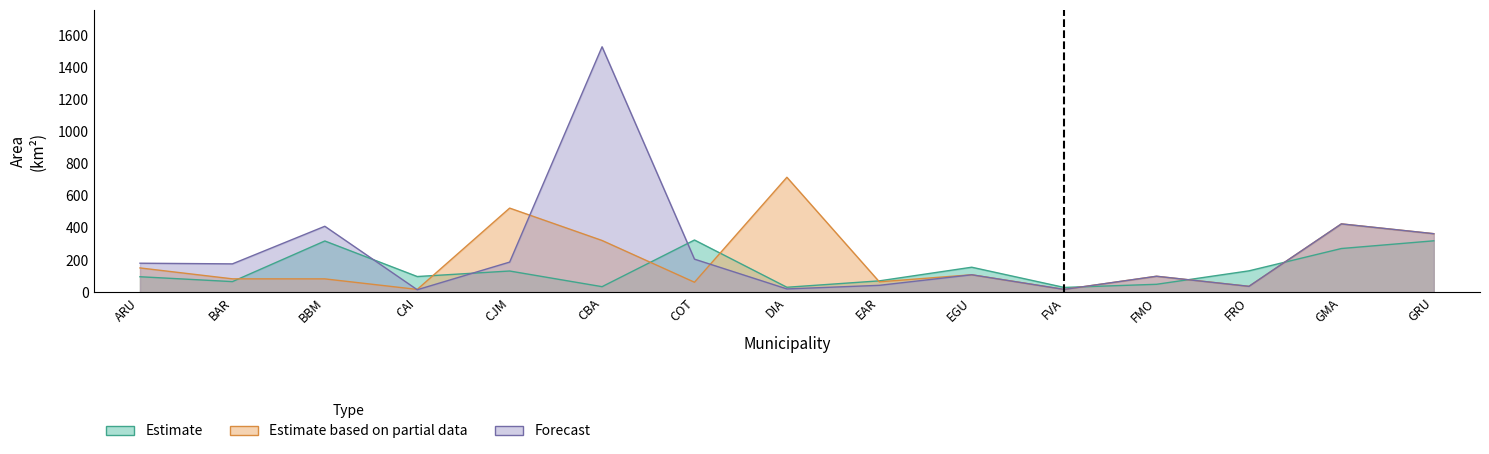

Reading right to left, list all the values displayed in this chart.

Estimate: 319.7	271.8	132.9	49.2	29.8	155.5	70.6	30.8	324.7	34.4	131.9	97.6	318.7	66.0	96.3
Estimate based on partial data: 364.0	425.0	36.5	99.3	17.5	108.5	64.7	715.0	62.0	321.8	523.3	17.4	83.0	83.2	151.0
Forecast: 364.0	425.0	36.5	99.3	17.5	108.5	42.8	20.4	205.7	1526.8	187.4	15.4	410.2	176.3	180.4